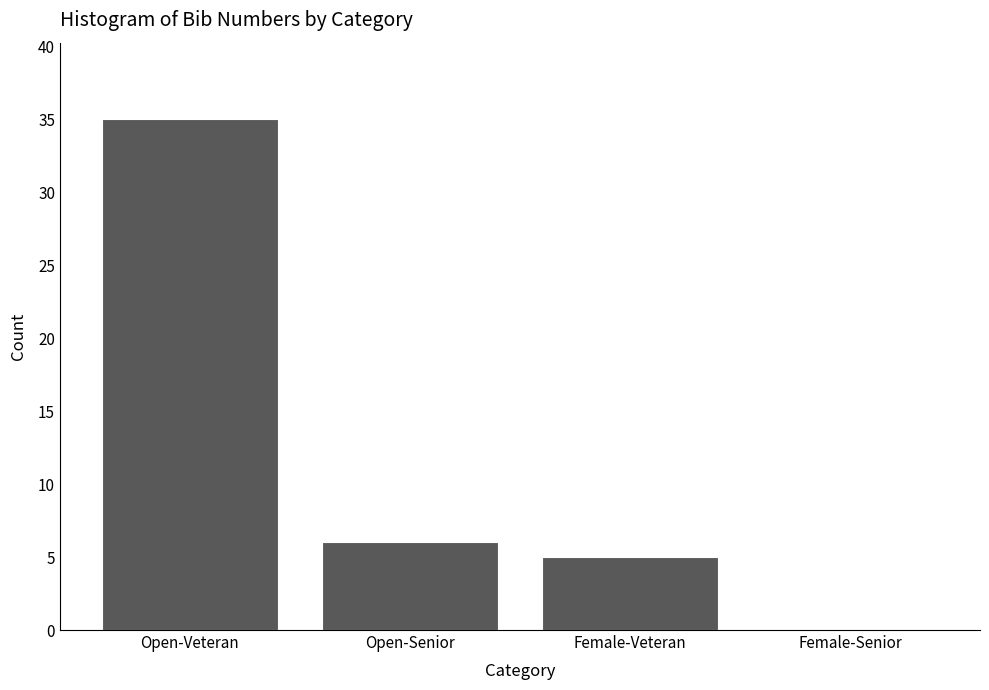

Reading left to right, extract all data points from this chart.

Open-Veteran=35	Open-Senior=6	Female-Veteran=5	Female-Senior=0